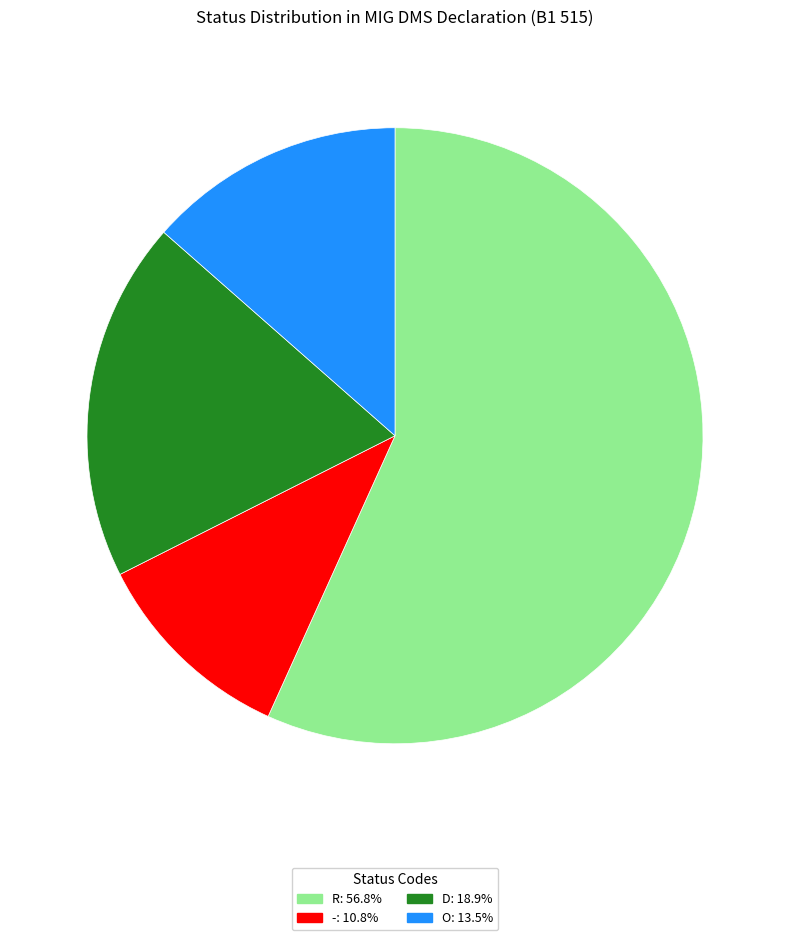

Is there any slice that represents more than half of the pie?

Yes